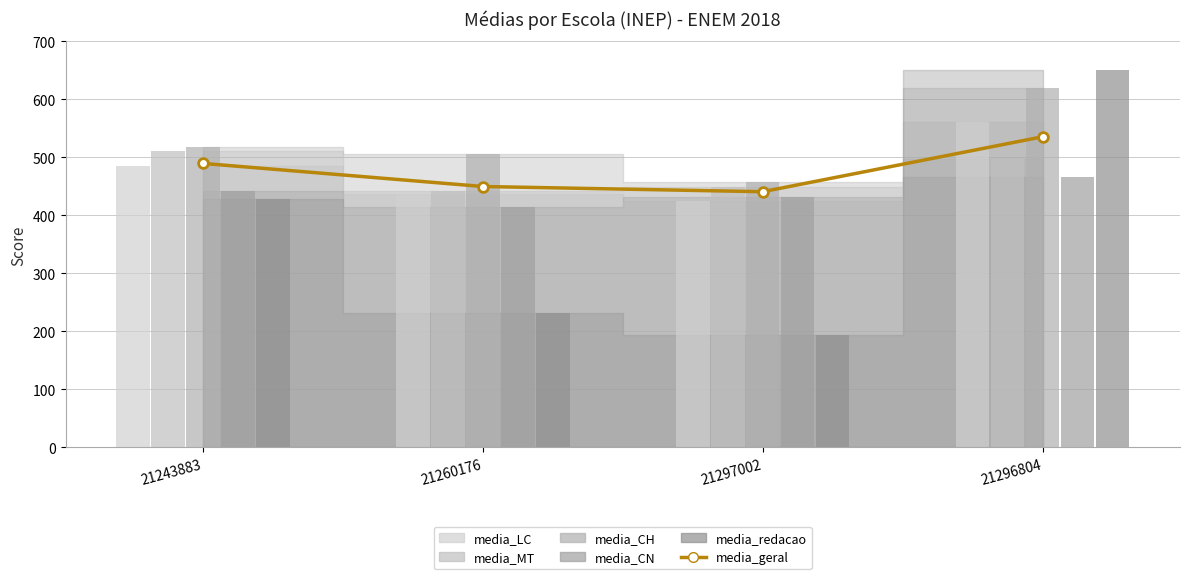

What is the difference between the values at 21260176 and 21243883?

39.8